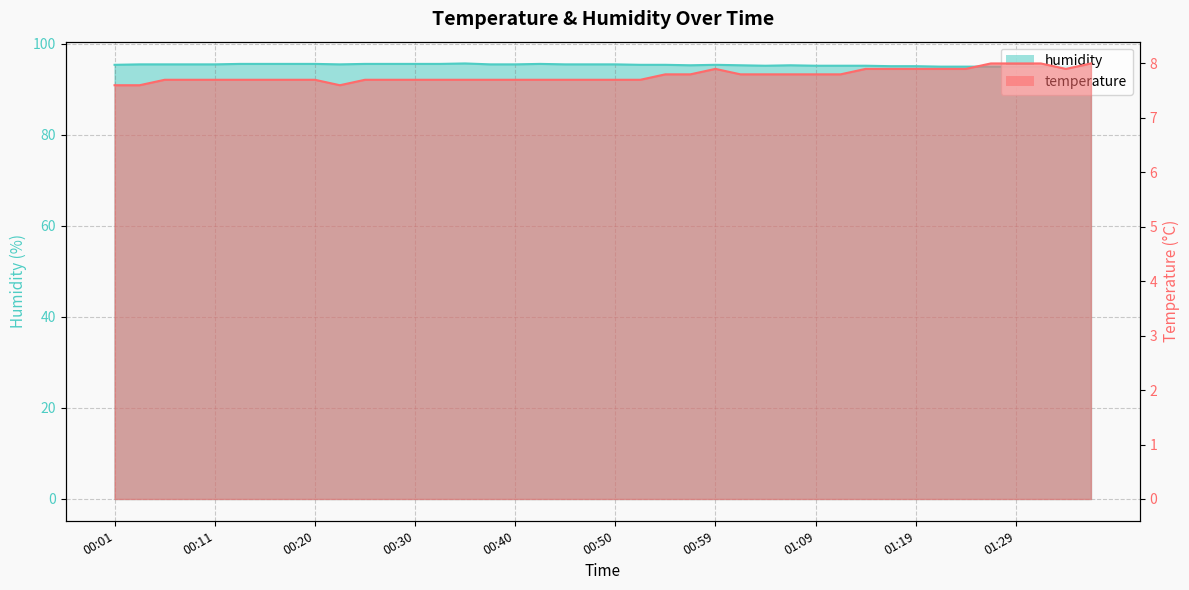

How many data points does each series have?

40